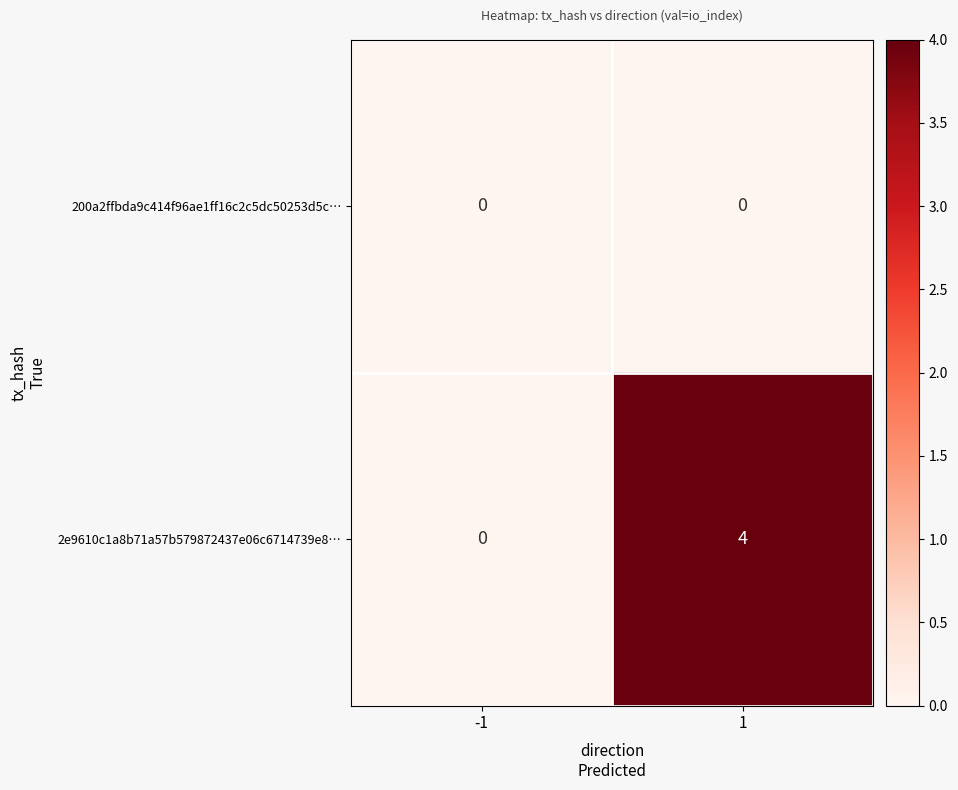

How many data points does each series have?

2